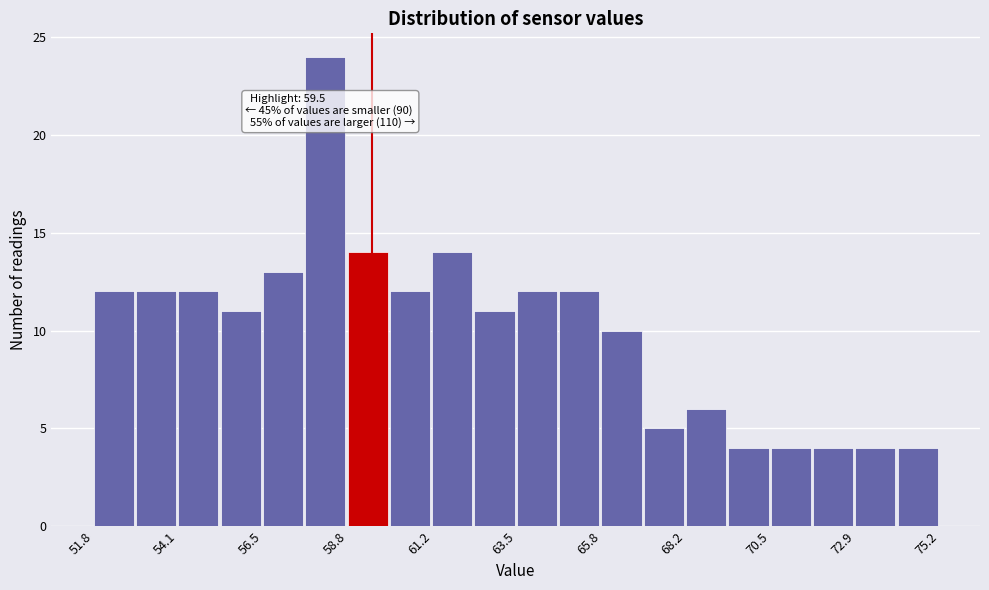

Around what value on the x-axis is the tallest bar? Give the approximate position of its centre, as read against the axis.

58.0